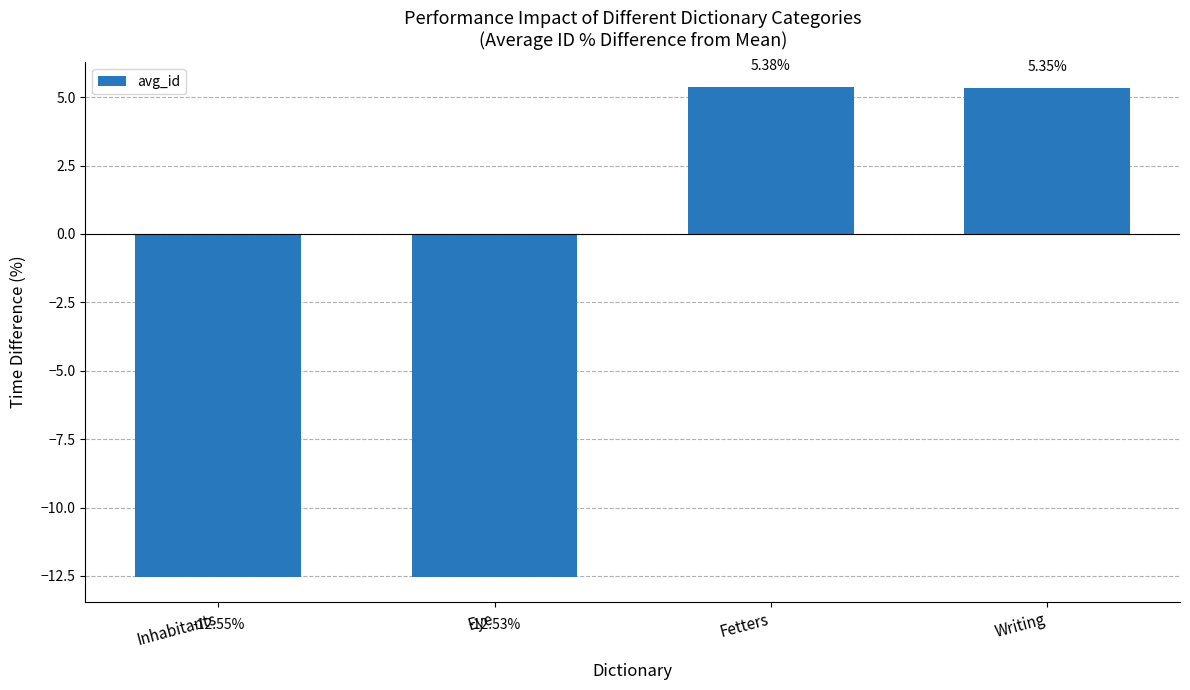

What is the sum of the values at Inhabitants and Eye?

-25.1